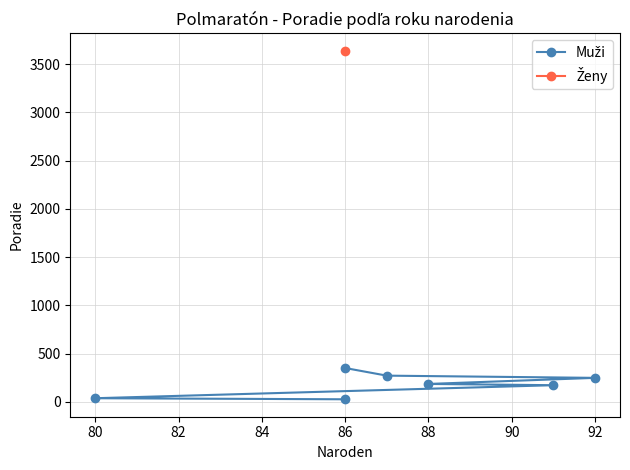

What is the smallest value displayed?

26